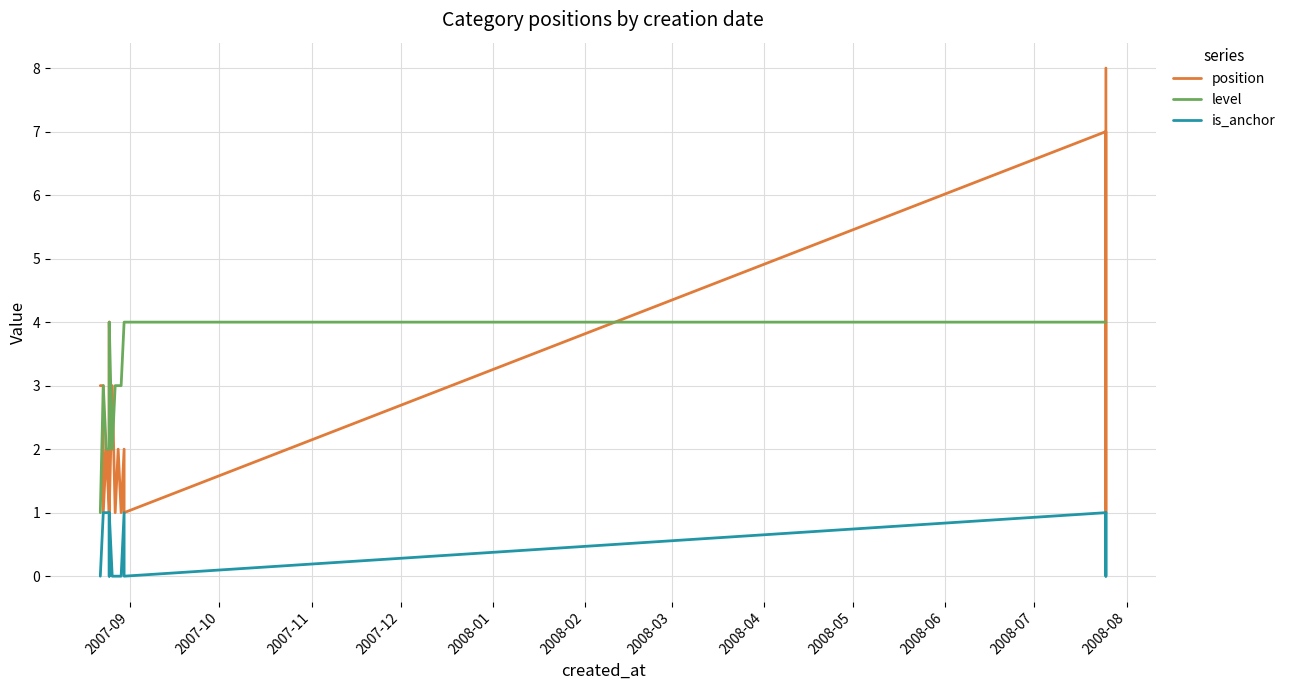

Reading left to right, list all the values displayed in this chart.

position: 3	3	2	1	2	1	4	4	3	2	2	1	3	1	2	1	2	1	7	6	5	4	3	2	1	8
level: 1	3	3	3	2	2	2	3	3	3	4	4	2	3	3	3	4	4	4	4	4	4	4	4	4	4
is_anchor: 0	1	1	1	1	1	1	0	1	1	1	1	0	0	0	0	1	0	1	1	1	1	1	1	0	1